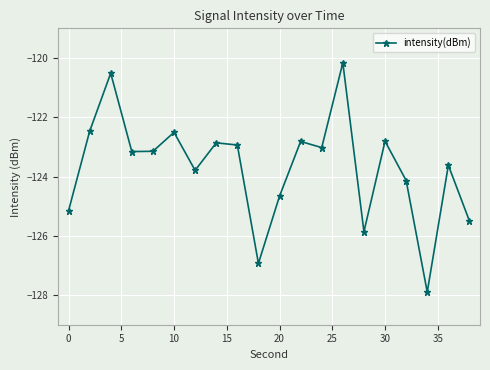

What is the average value?

-123.7